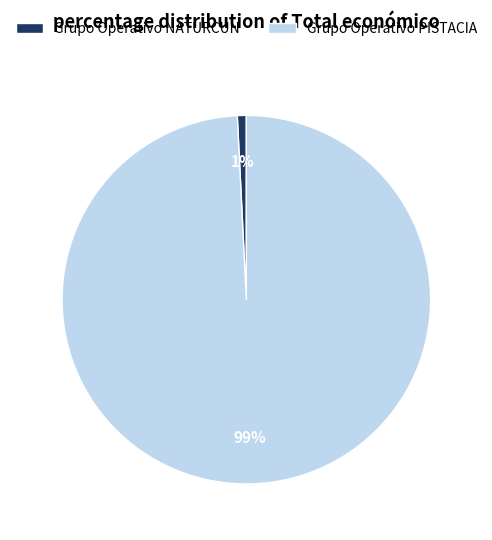

Is Grupo Operativo NATURCUN the majority of the pie?

No